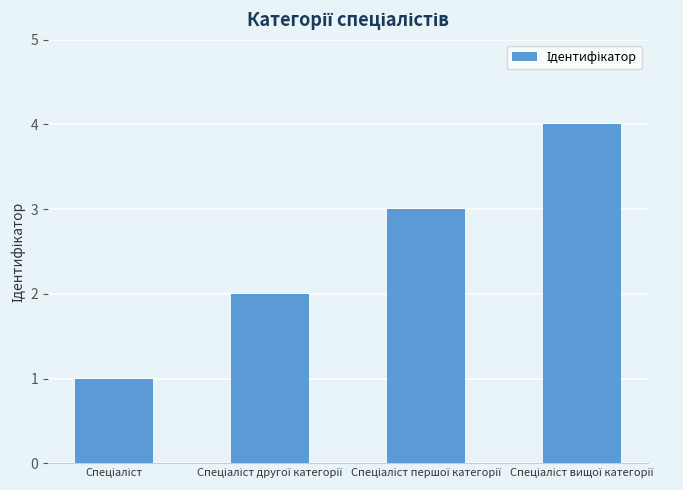

What is the difference between the maximum and minimum values?

3